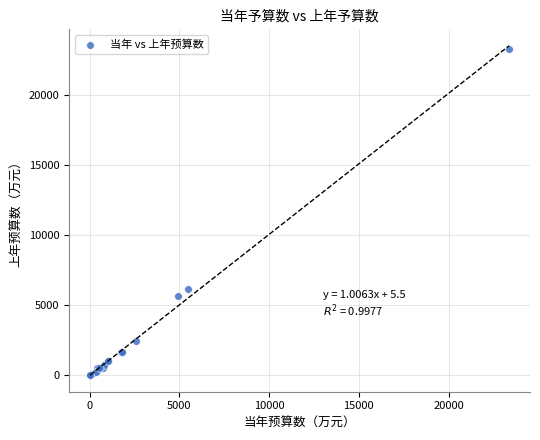

What Y value in the scatter plot is closest to 11643?

6188